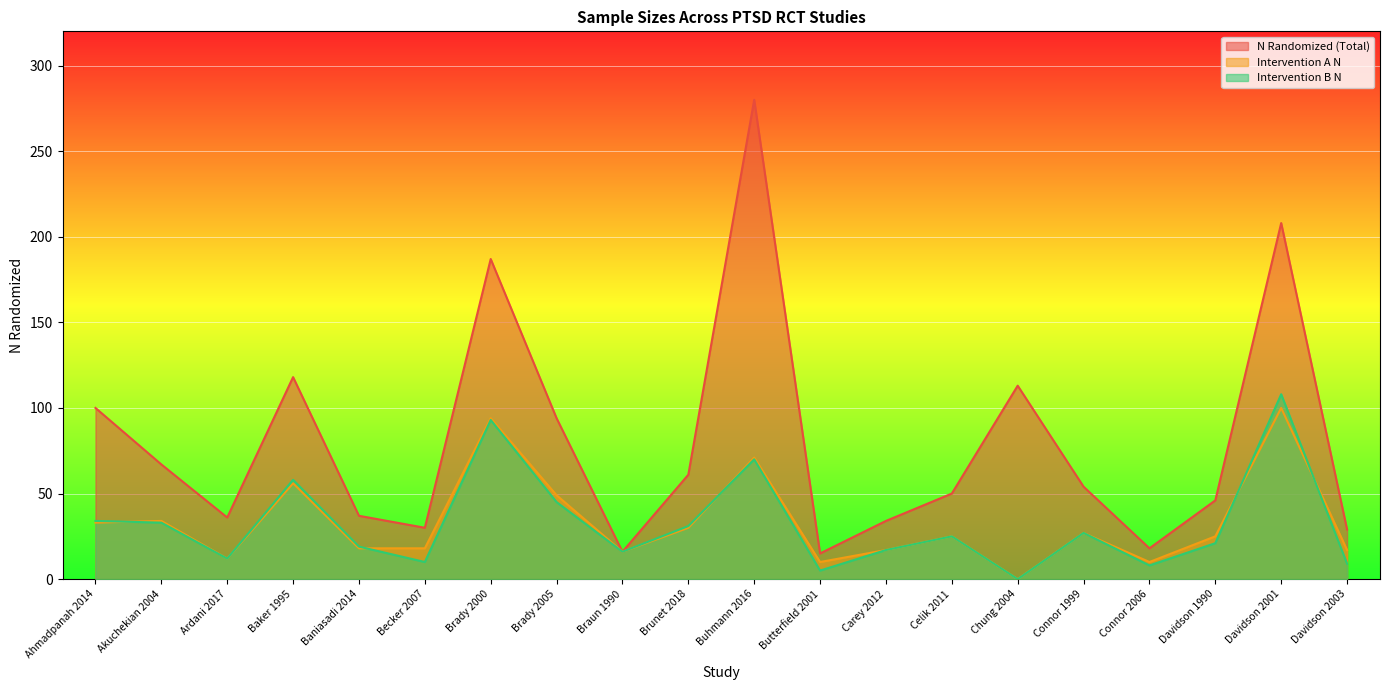

What is the label of the 5th point from the right?

Connor 1999